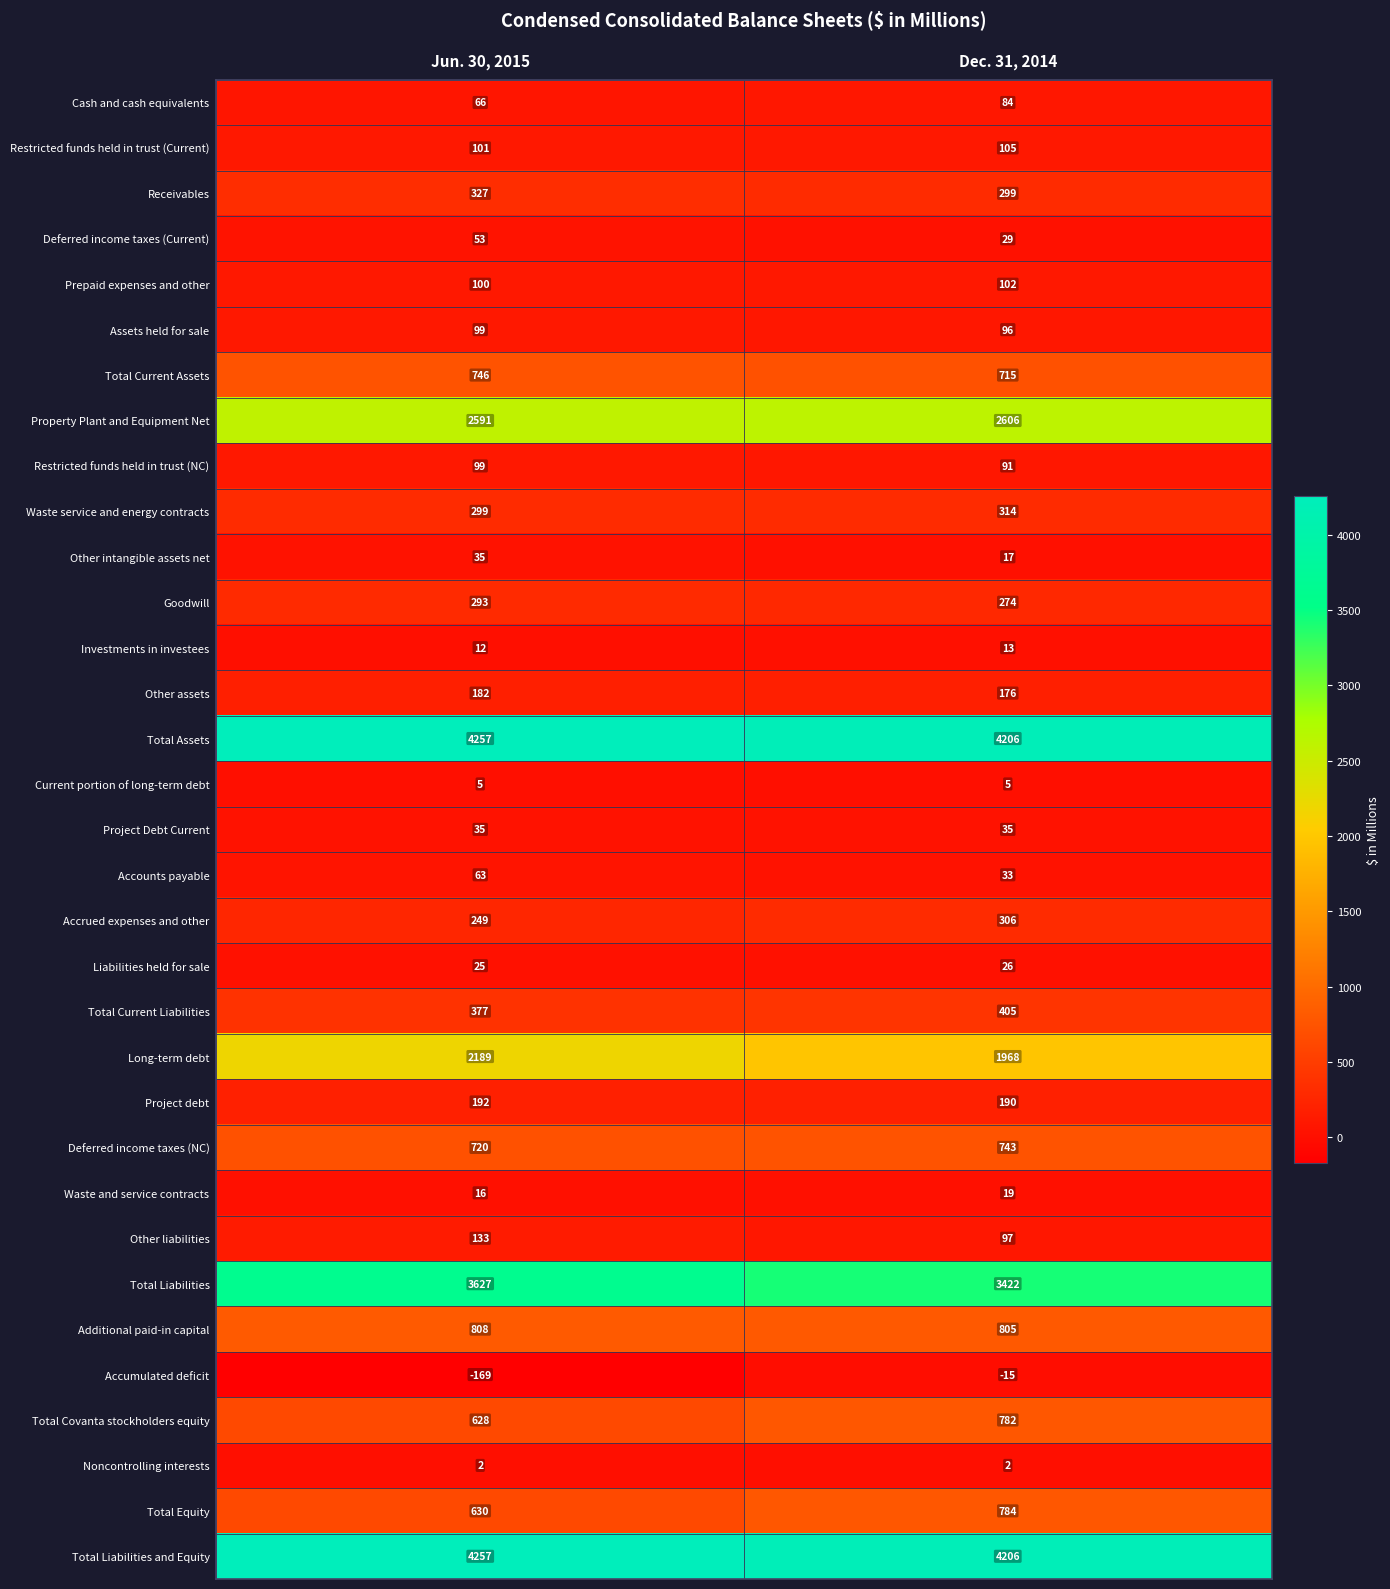

The Current portion of long-term debt series shows 9 at Dec. 31, 2014. True or false?

False